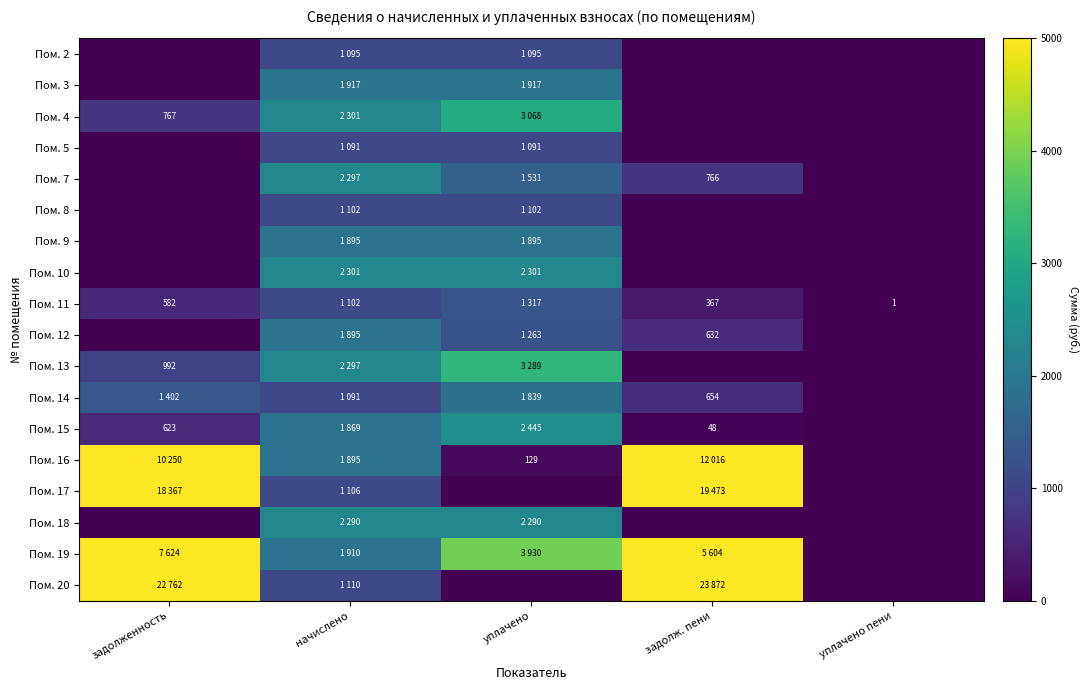

How many data points in Пом. 13 are above 991?

3